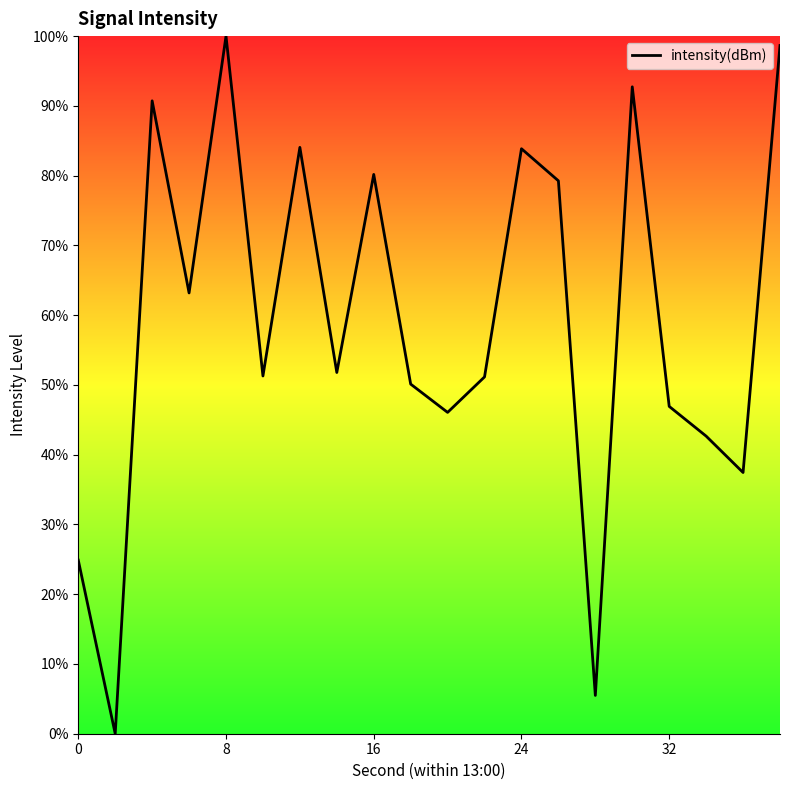

Does the chart display data point markers on the line(s)?

No